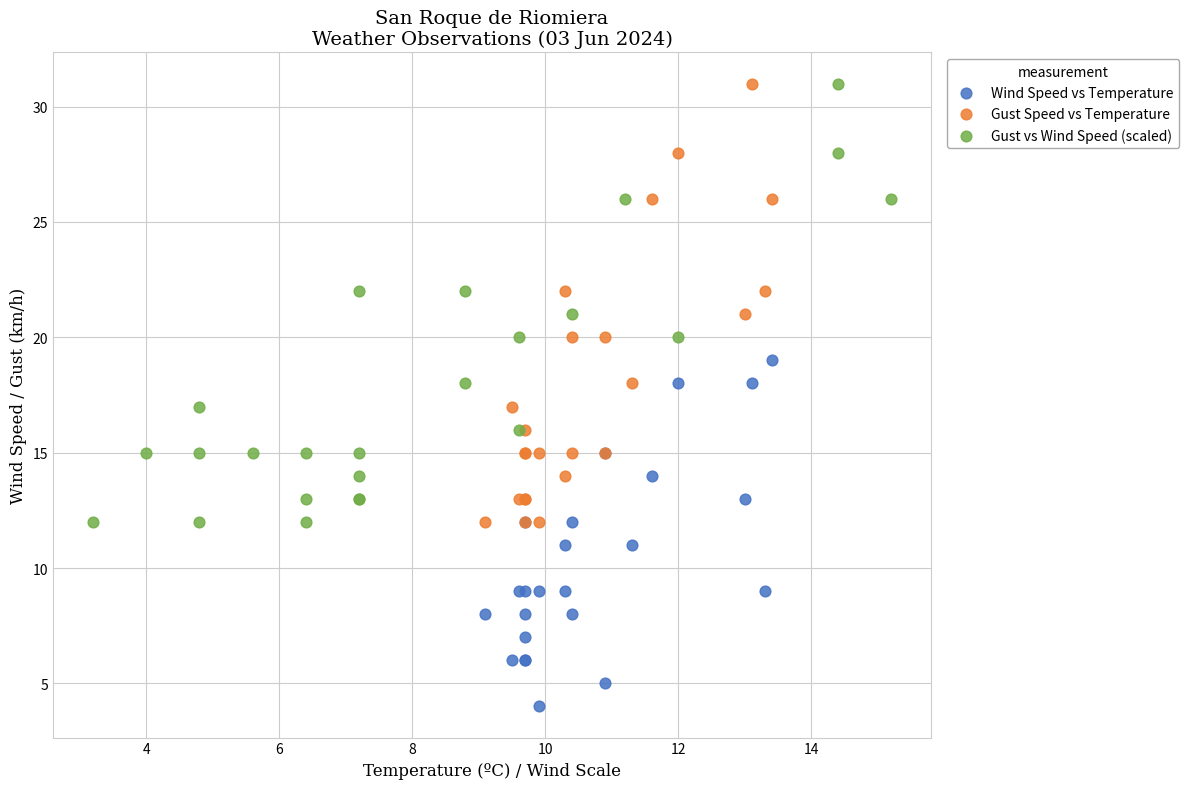

Which series reaches the minimum Y coordinate?

Wind Speed vs Temperature